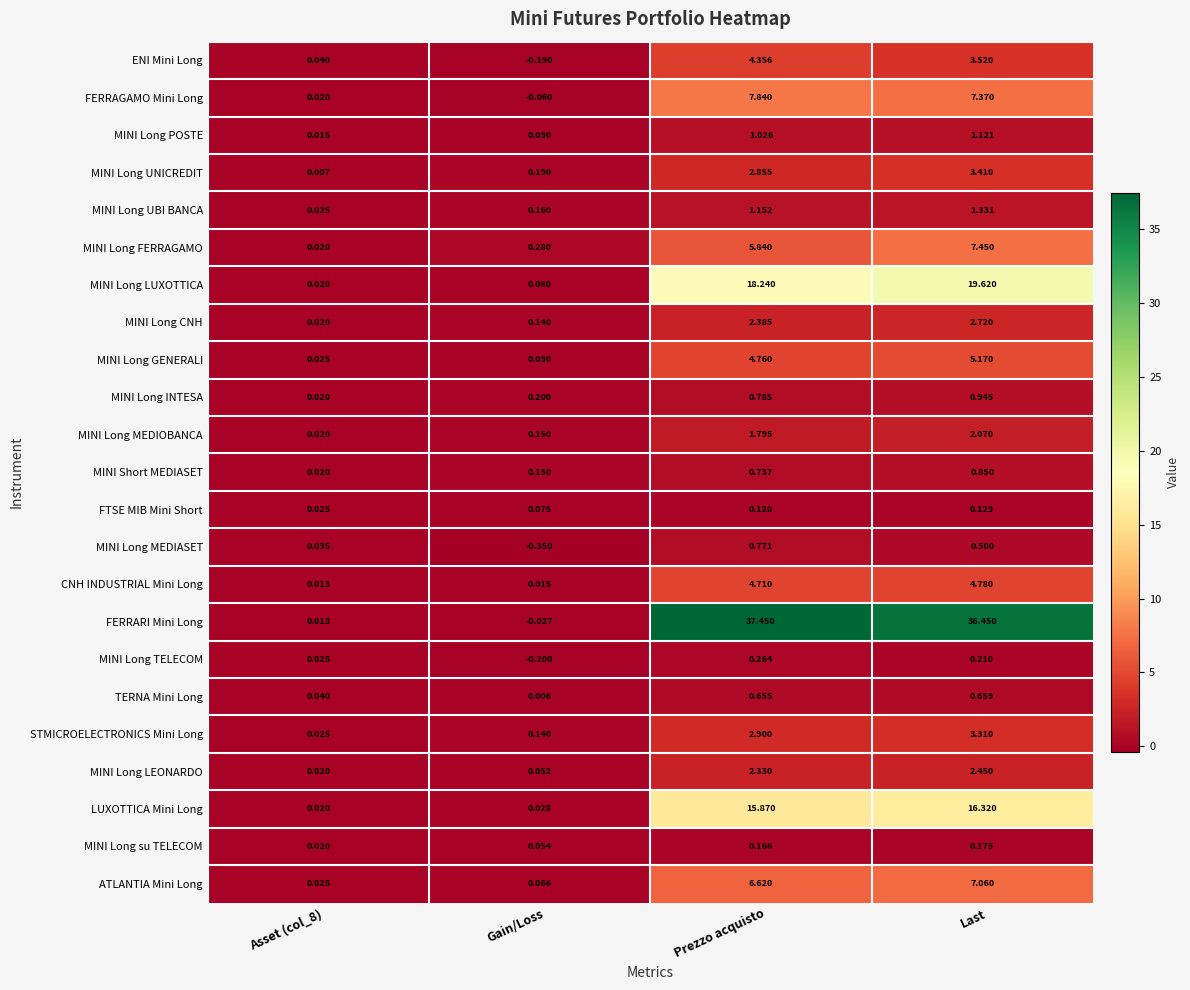

At which category is the sum across all series the highest?

Last